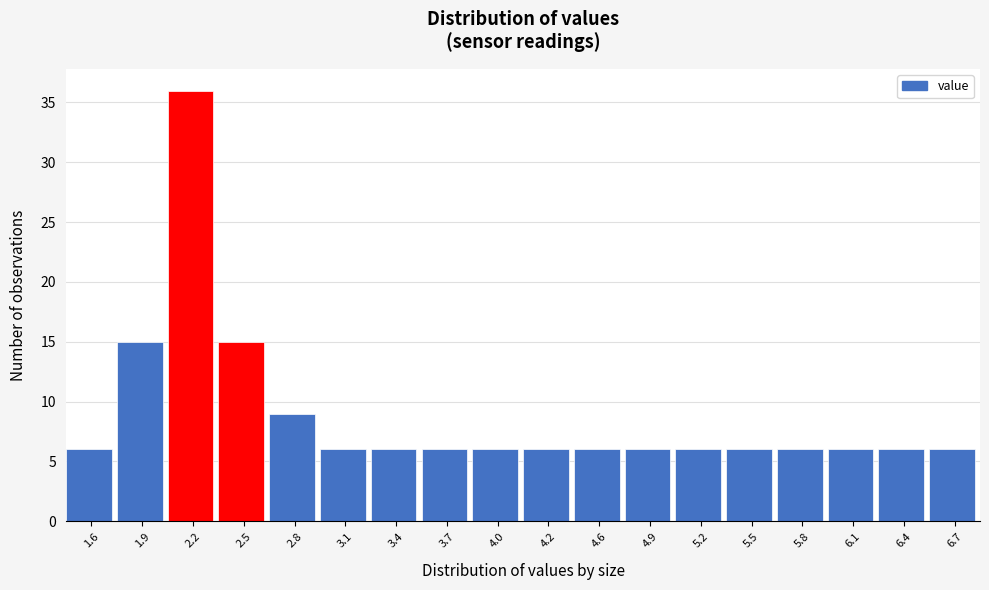

Reading left to right, list all the values displayed in this chart.

6	15	36	15	9	6	6	6	6	6	6	6	6	6	6	6	6	6